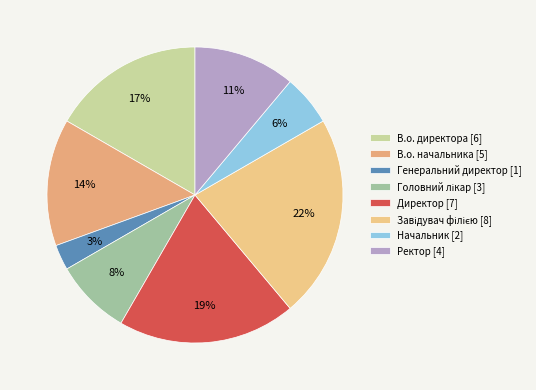

True or false: Завідувач філією accounts for 37% of the total.

False